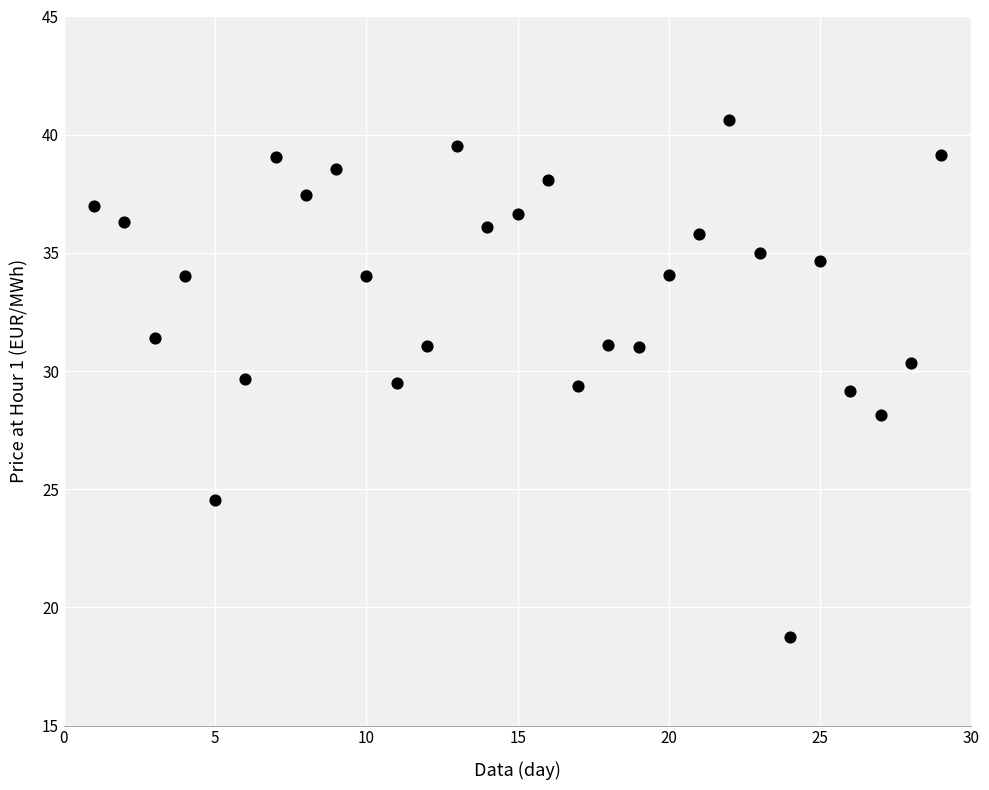

What is the range of Y values (max minus min)?

21.9